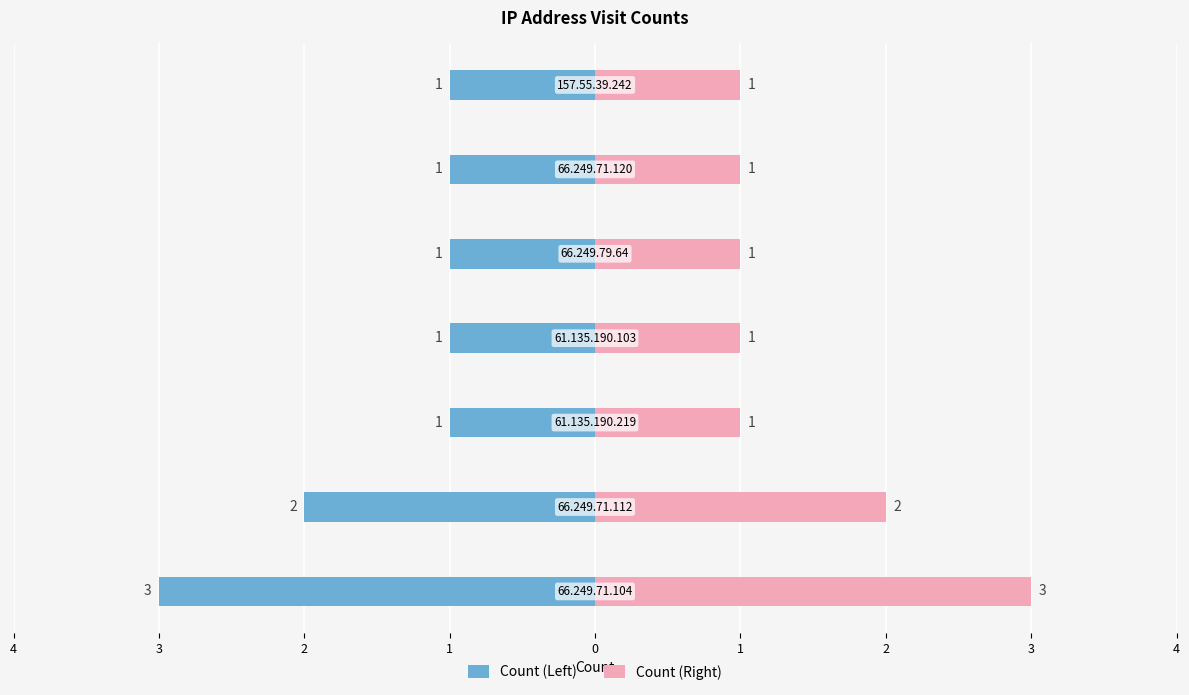

What are all the series names shown in the legend?

Count (Left), Count (Right)